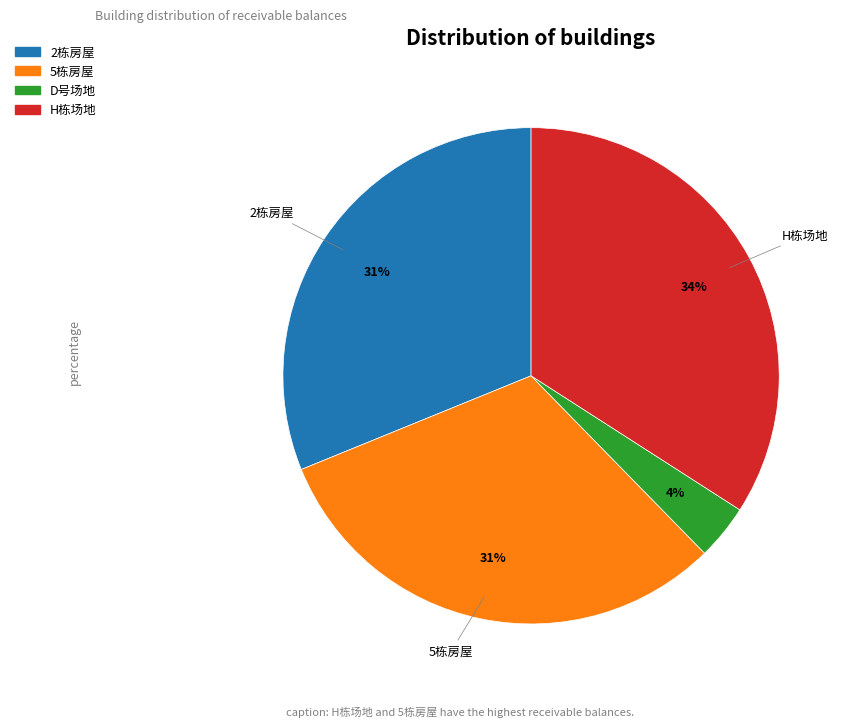

To the nearest percent, what is the average slice percentage?

25%